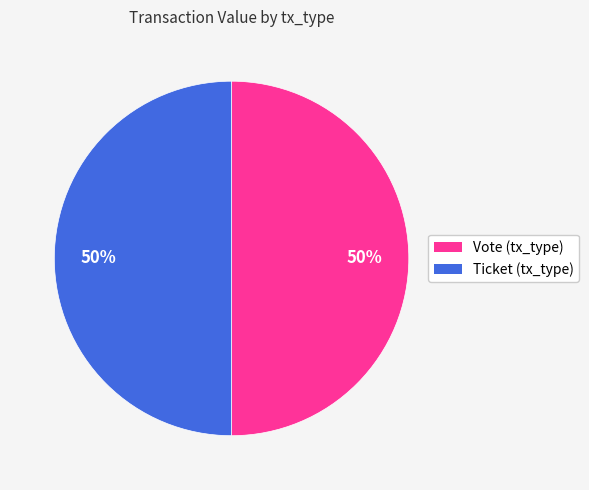

Is it true that Vote is 87% of the pie?

False